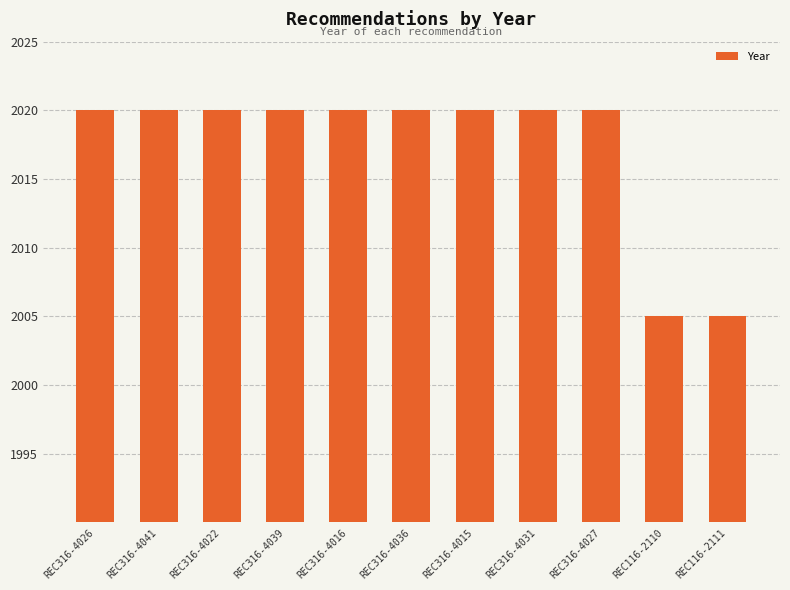

What is the sum of the values at REC316-4027 and REC316-4039?

4040